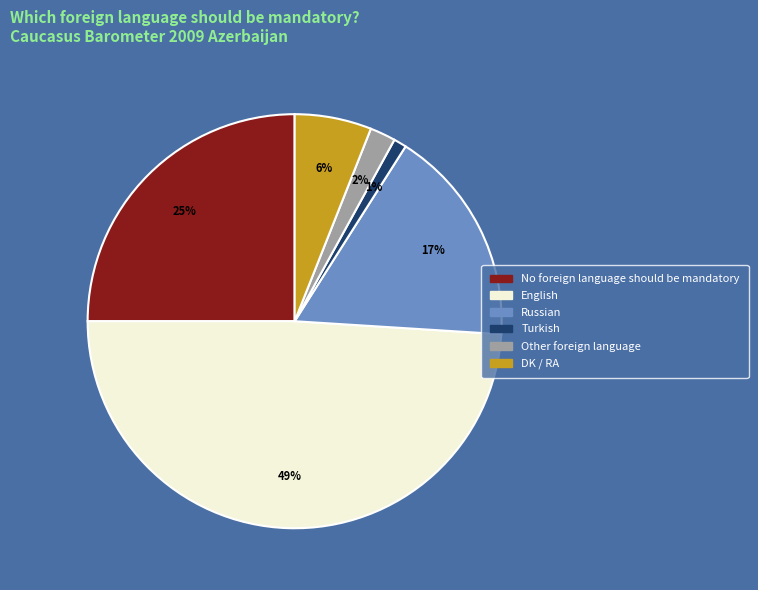

What percentage is the DK / RA slice, to the nearest percent?

6%